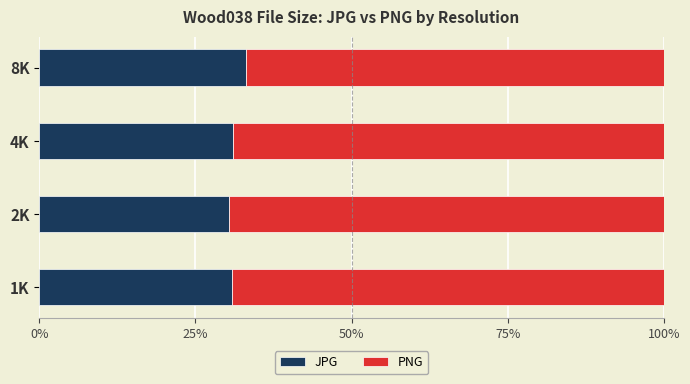

What is the difference between the second highest and minimum values in the JPG series?

0.5